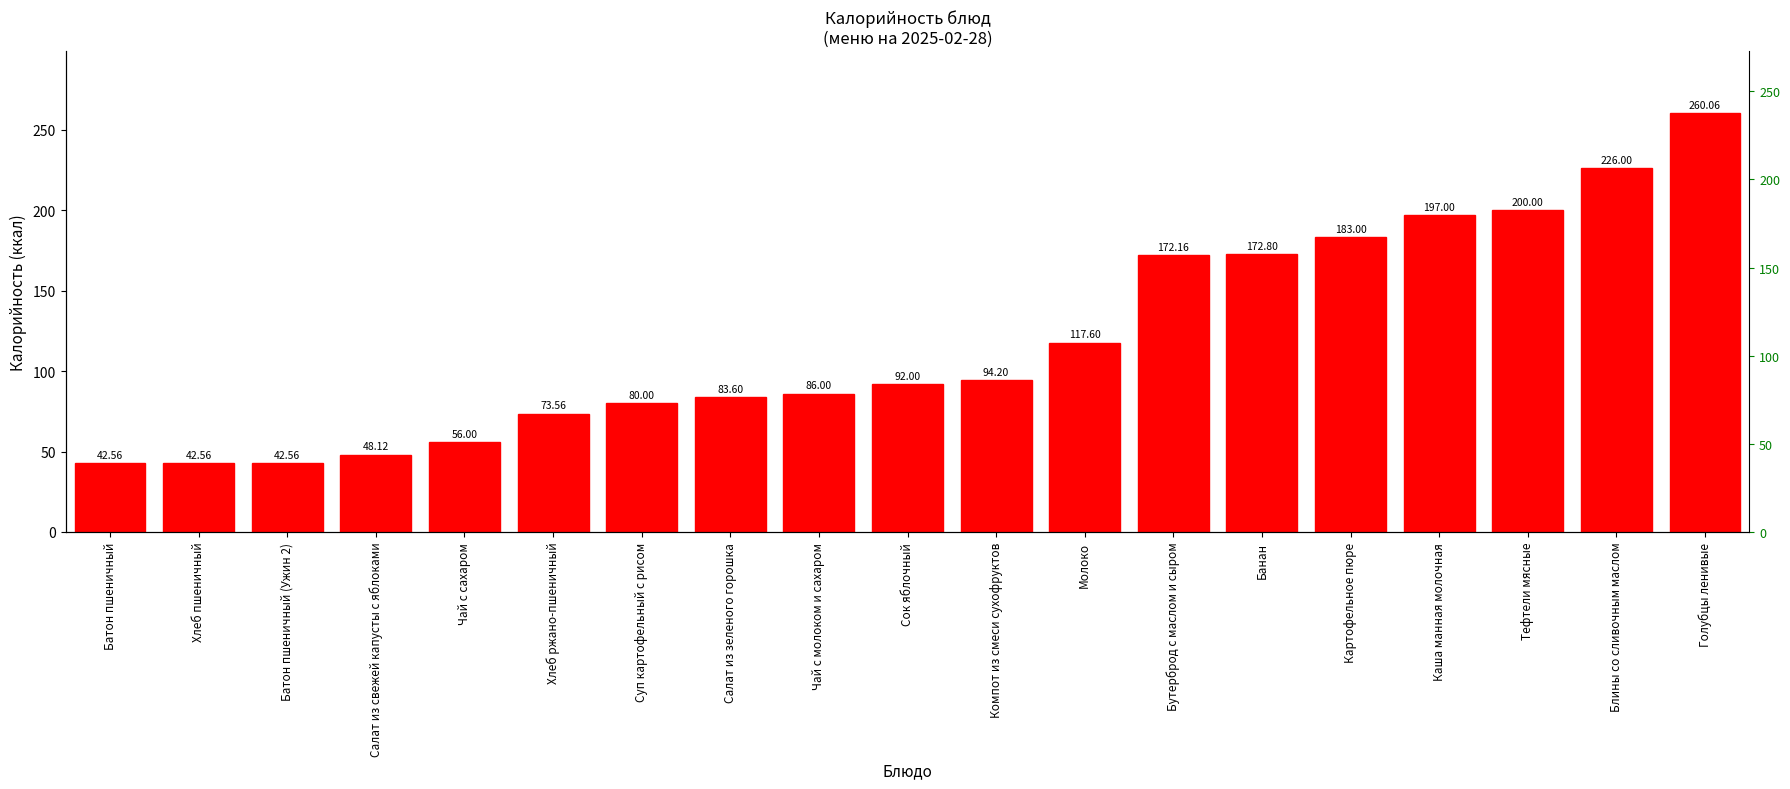

List the labels in order of value, smallest first.

Батон пшеничный, Хлеб пшеничный, Батон пшеничный (Ужин 2), Салат из свежей капусты с яблоками, Чай с сахаром, Хлеб ржано-пшеничный, Суп картофельный с рисом, Салат из зеленого горошка, Чай с молоком и сахаром, Сок яблочный, Компот из смеси сухофруктов, Молоко, Бутерброд с маслом и сыром, Банан, Картофельное пюре, Каша манная молочная, Тефтели мясные, Блины со сливочным маслом, Голубцы ленивые